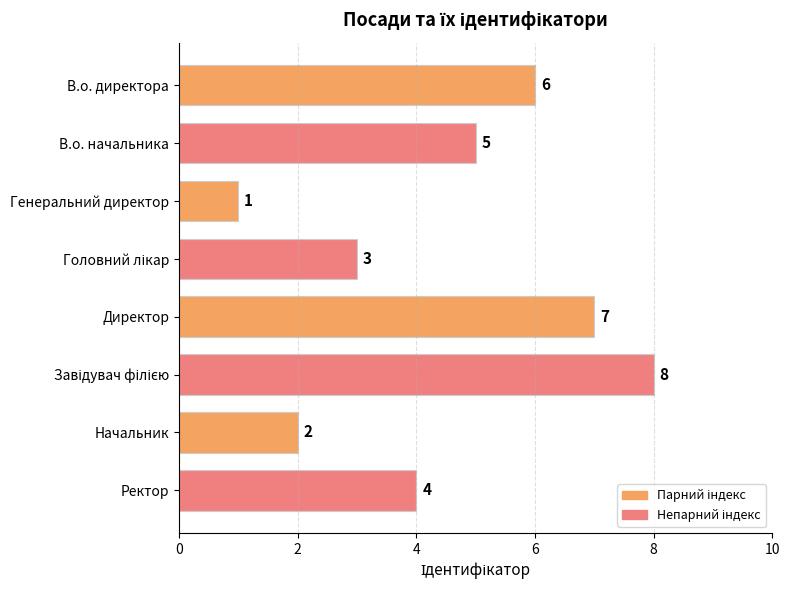

What is the minimum value shown in the chart?

1